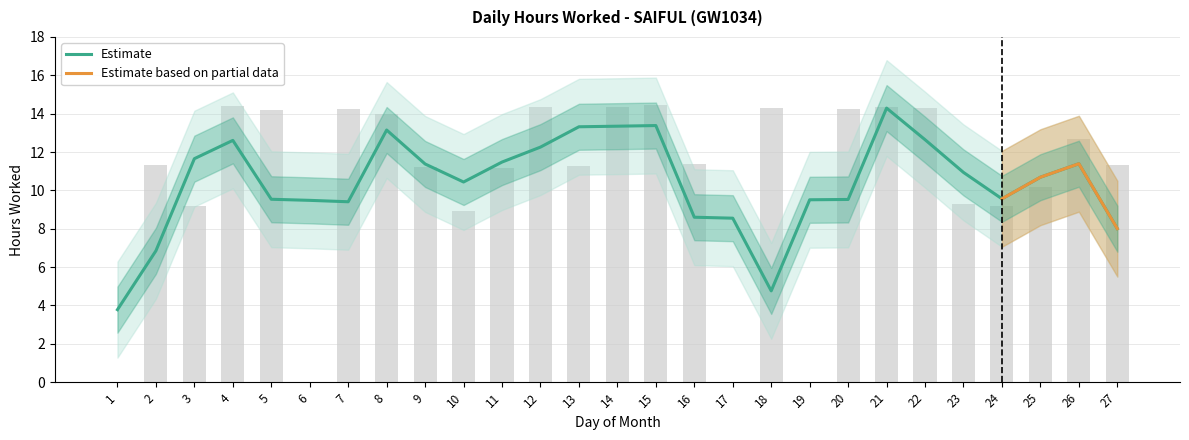

Reading left to right, list all the values displayed in this chart.

0.0	11.3	9.2	14.4	14.2	0.0	14.2	14.0	11.2	8.9	11.2	14.3	11.3	14.3	14.4	11.4	0.0	14.3	0.0	14.2	14.3	14.3	9.3	9.2	10.2	12.7	11.3